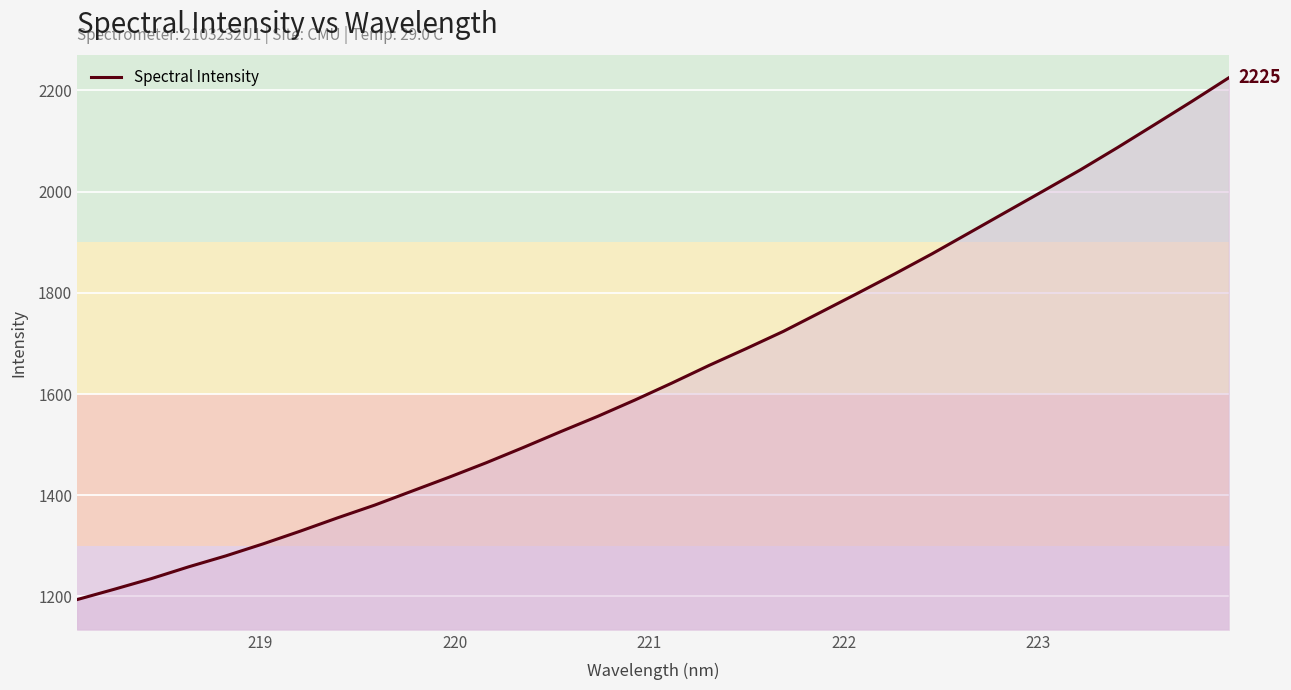

What is the smallest value displayed?

1193.8